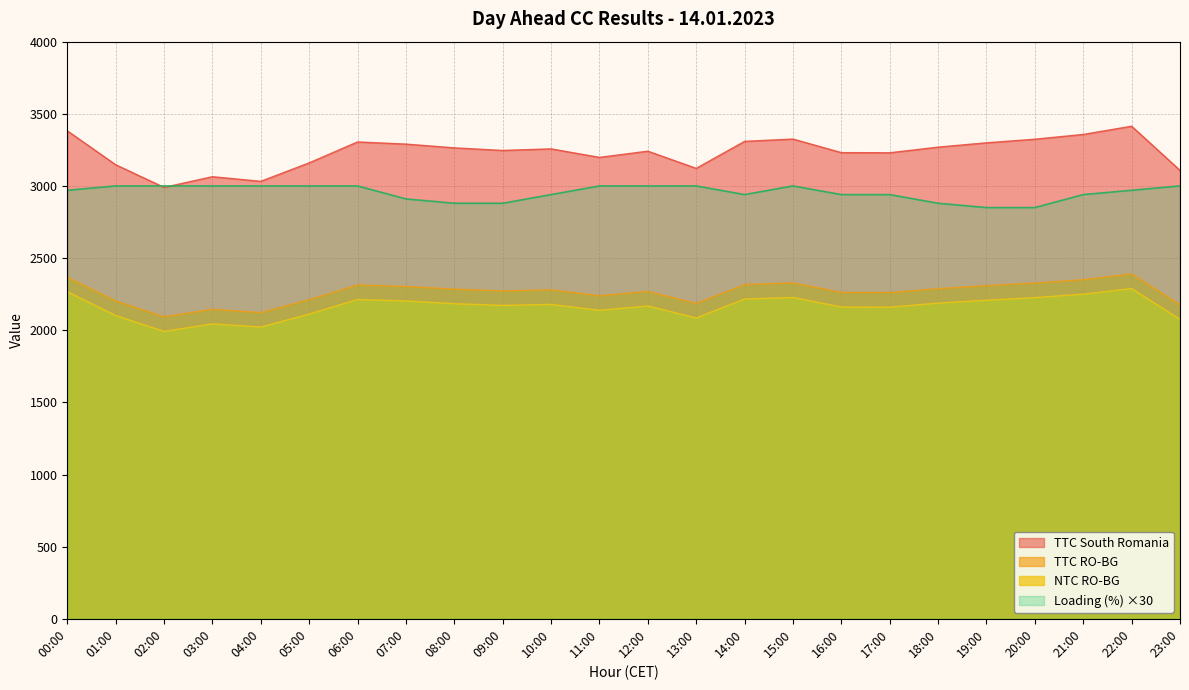

Which series has the largest total across all categories?

TTC South Romania